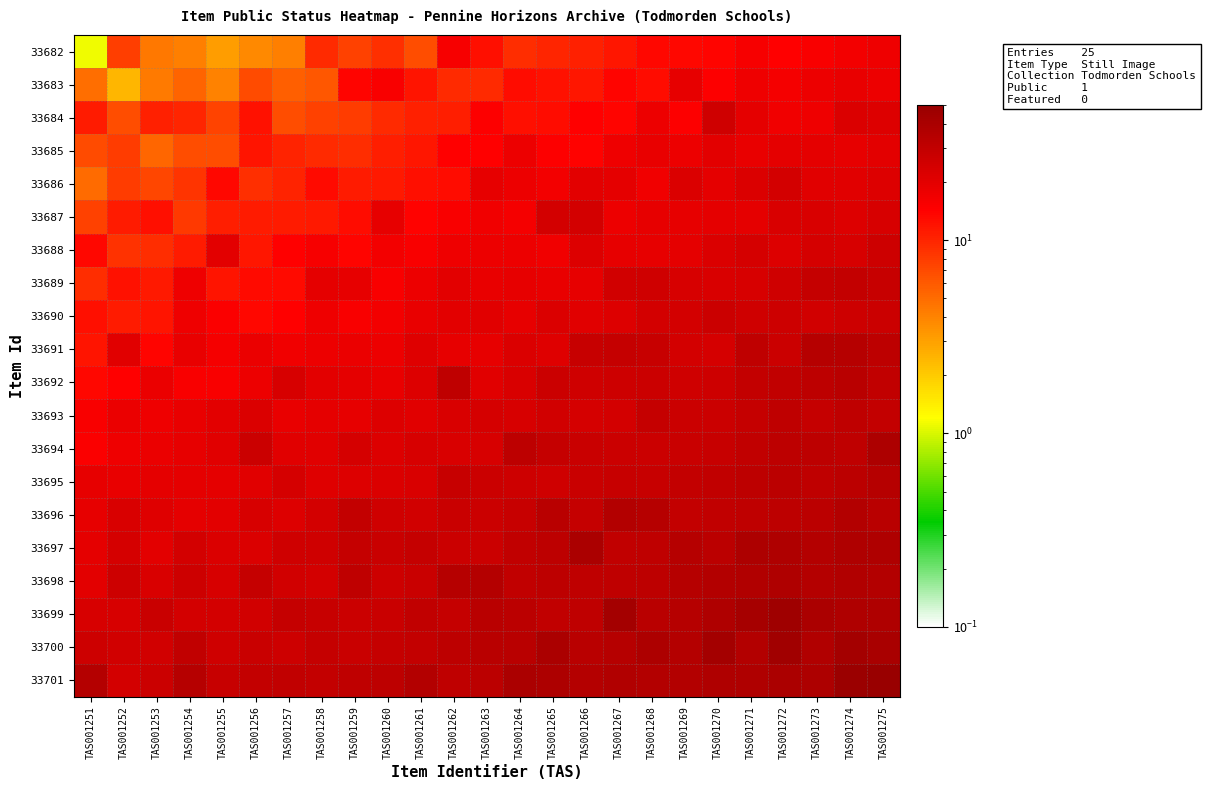

Which has a higher value, TAS001256 or TAS001274?

TAS001274